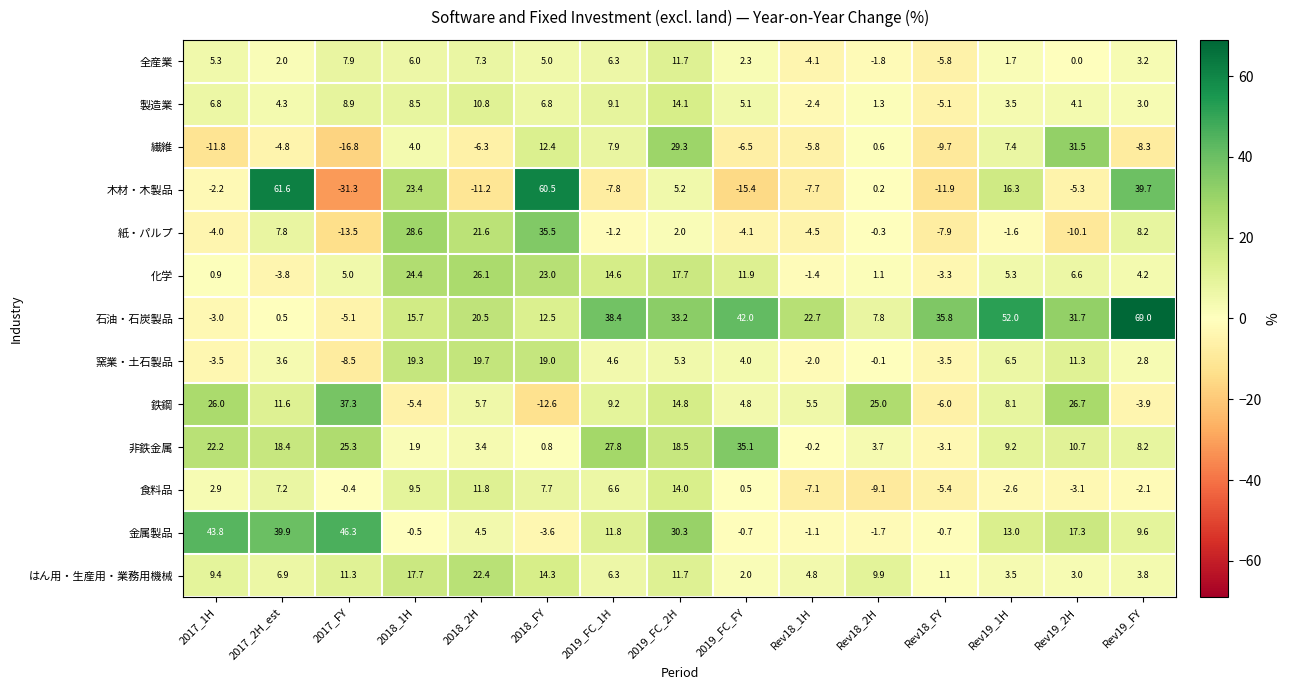

Which series has the widest spread of values?

木材・木製品